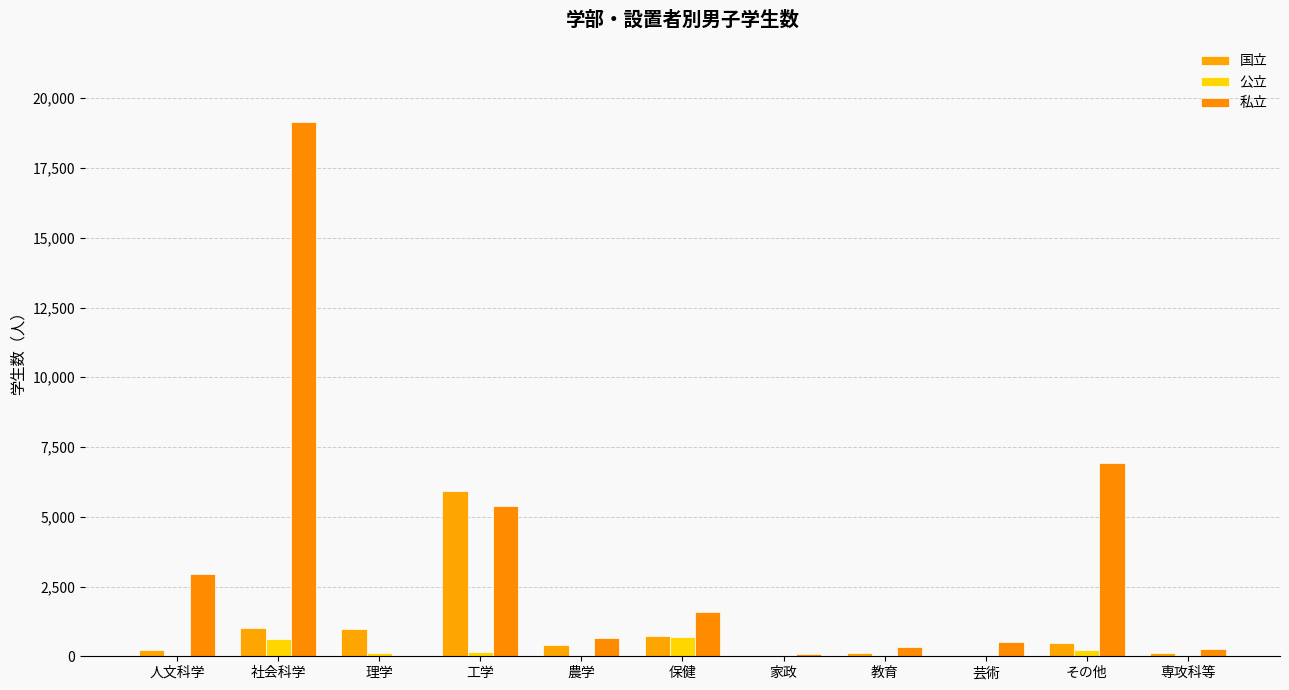

Rank the series by their average value, from highest to lowest.

私立, 国立, 公立